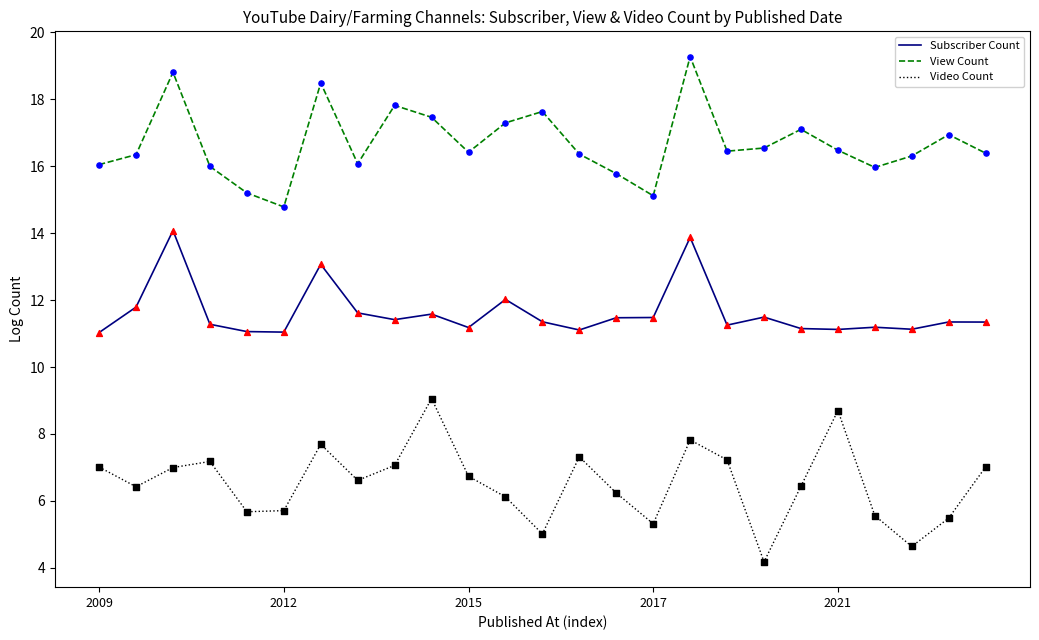

Which series has the largest total across all categories?

View Count